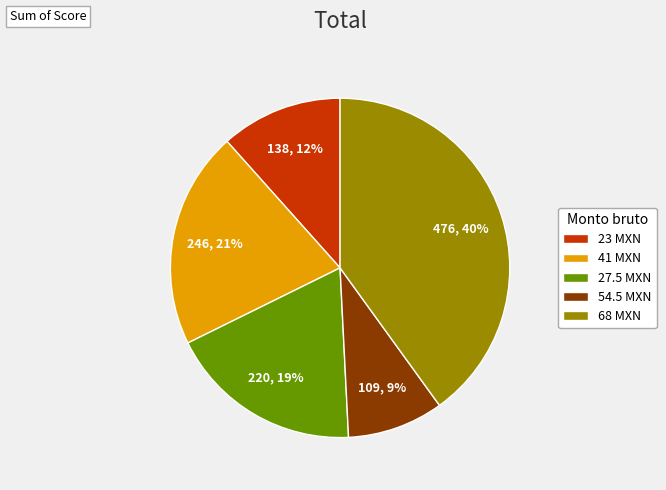

Which slice is the smallest?

54.5 MXN